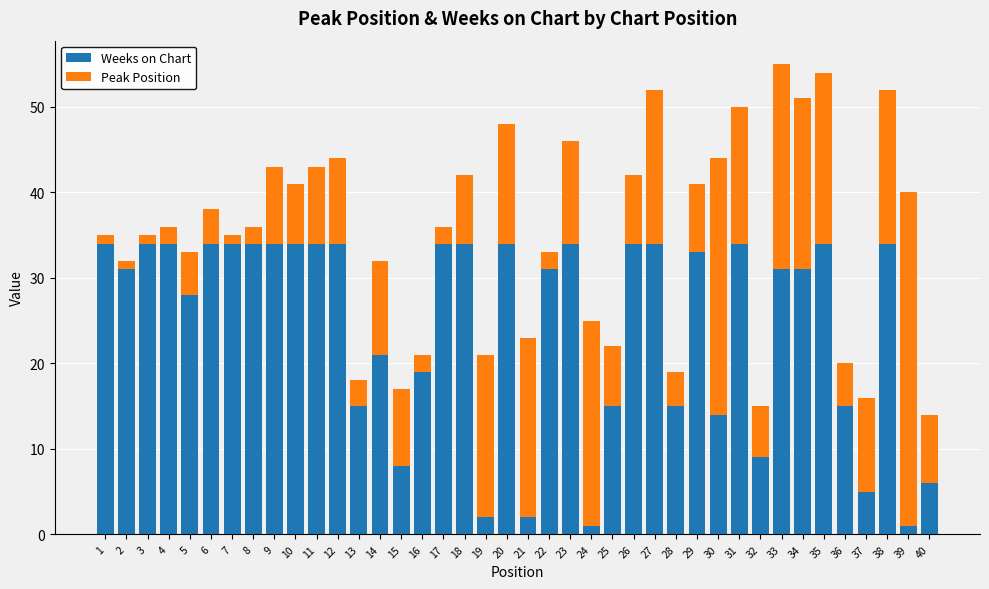

What is the lowest value of the Weeks on Chart series?

1